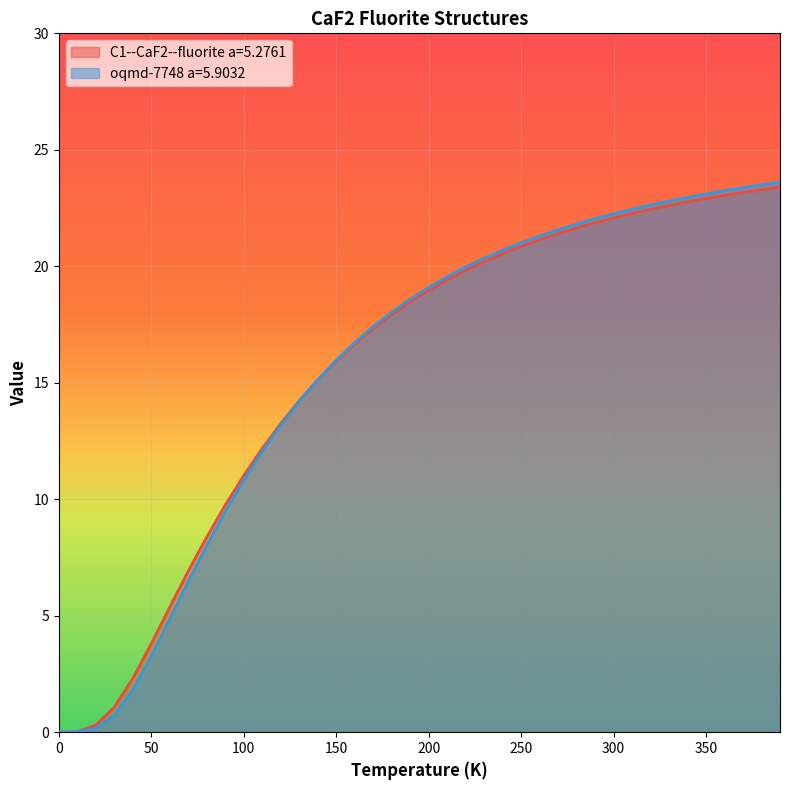

What is the maximum value shown in the chart?

23.6